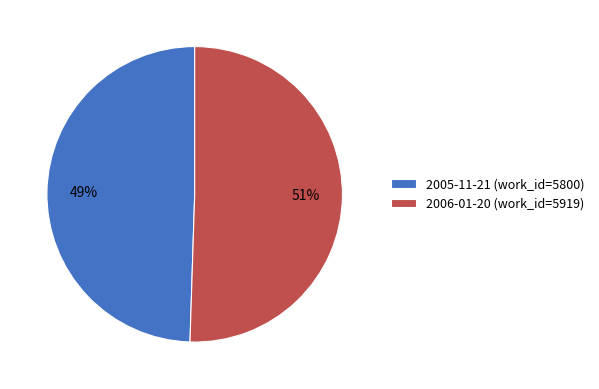

Combined, do 2005-11-21 (work_id=5800) and 2006-01-20 (work_id=5919) account for over 50%?

Yes